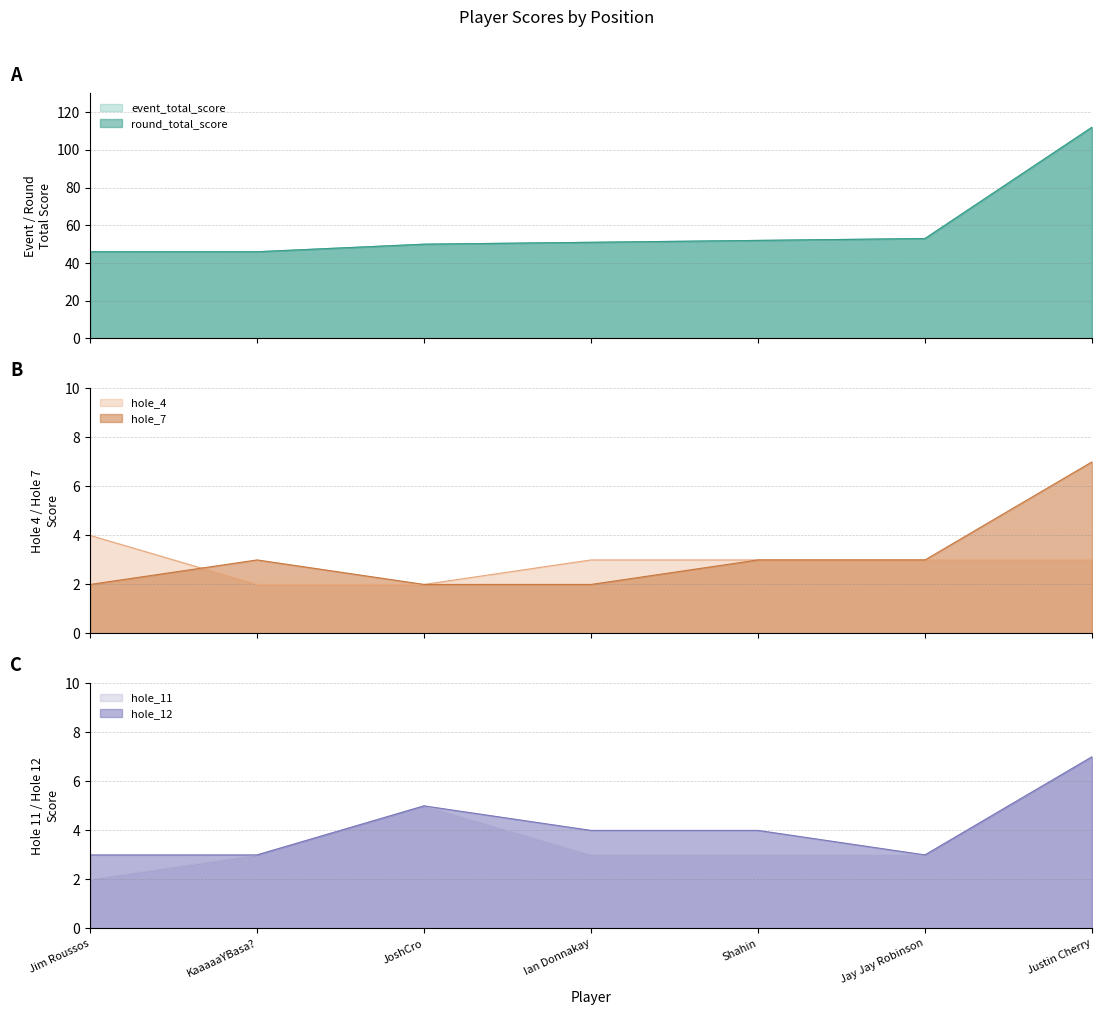

Rank the series by their maximum value, from highest to lowest.

event_total_score, round_total_score, hole_7, hole_11, hole_12, hole_4